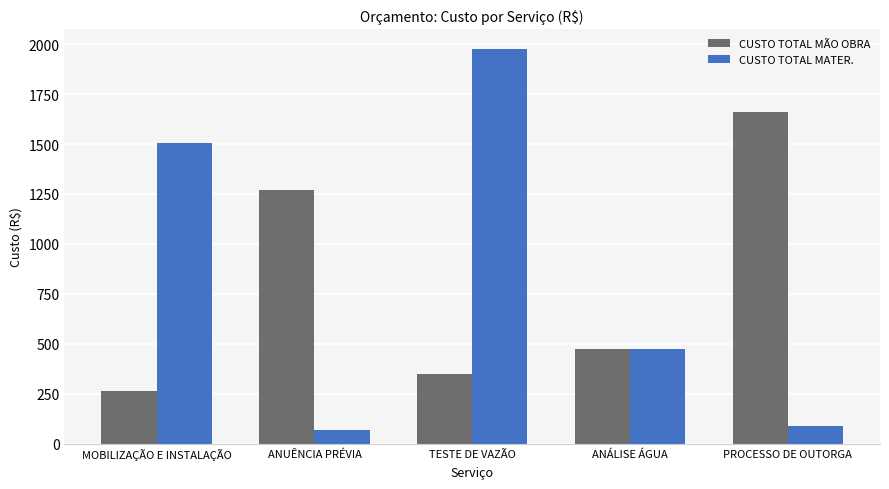

Rank the series at PROCESSO DE OUTORGA from lowest to highest value.

CUSTO TOTAL MATER., CUSTO TOTAL MÃO OBRA